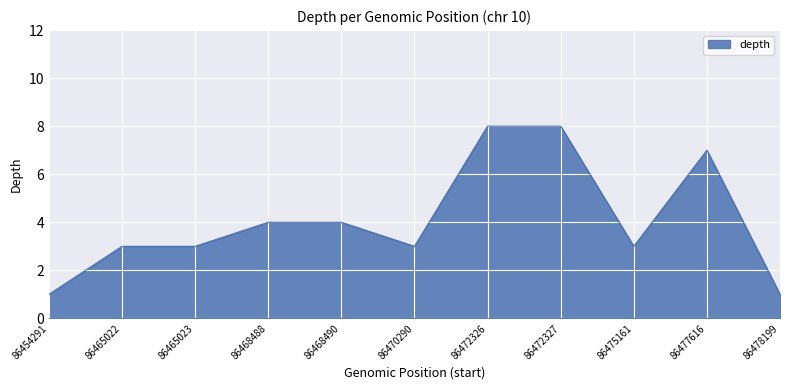

What is the maximum value shown in the chart?

8